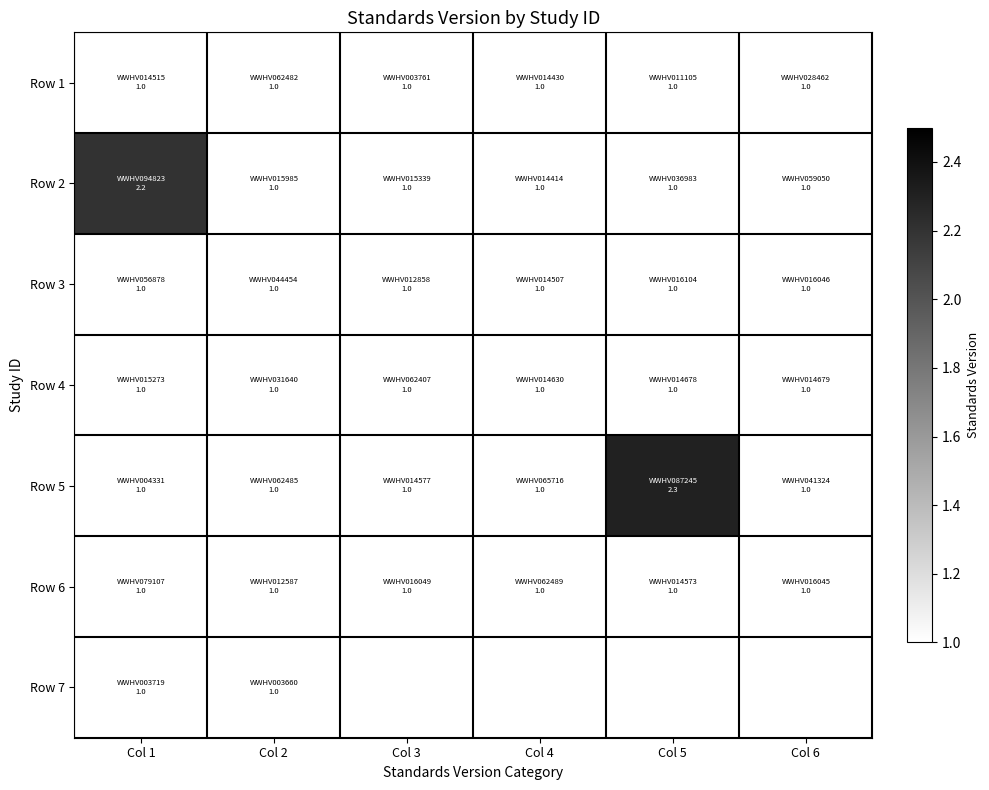

Between Col 6 and Col 1, which is larger?

Col 6